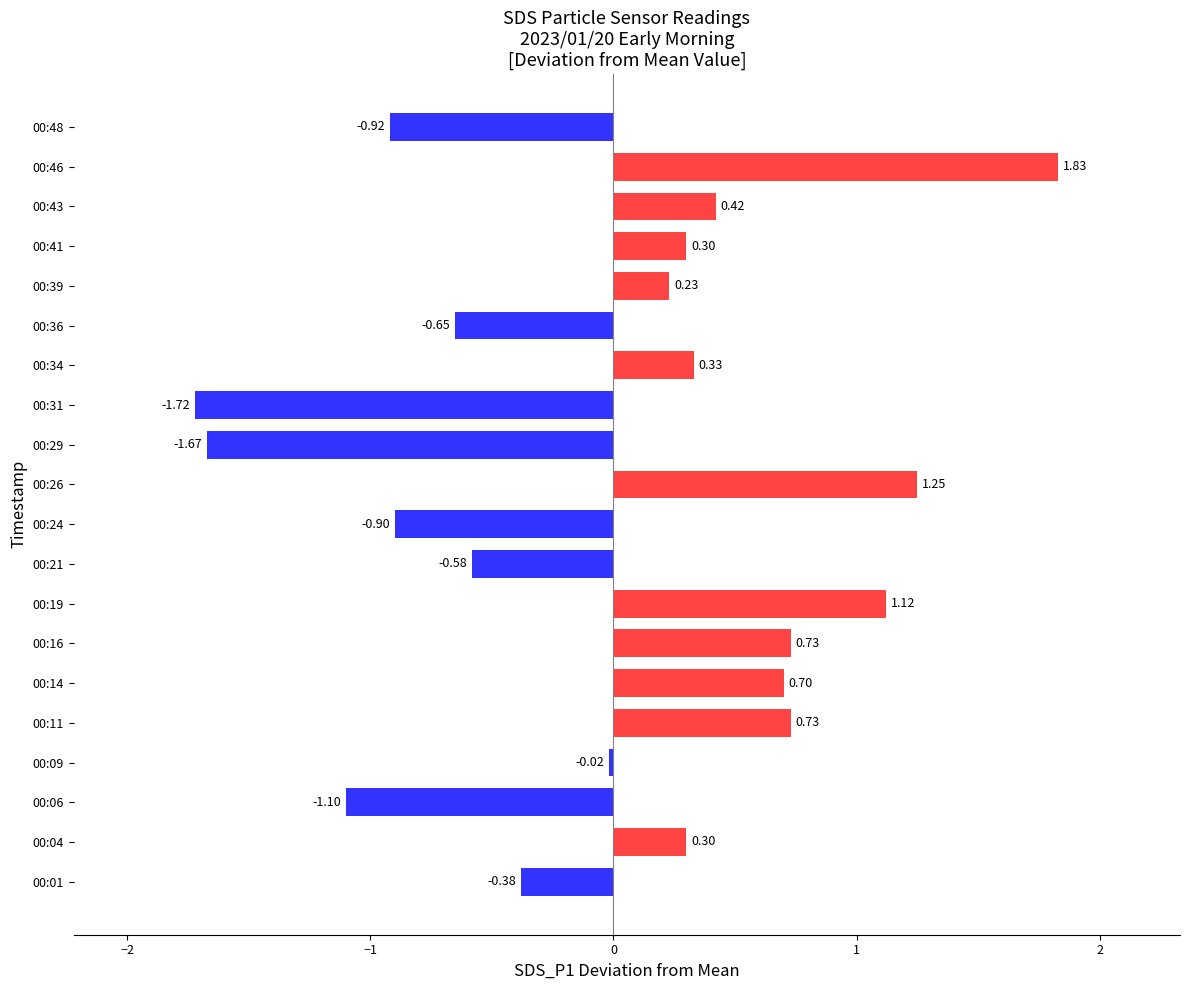

How many values are below 0?

9